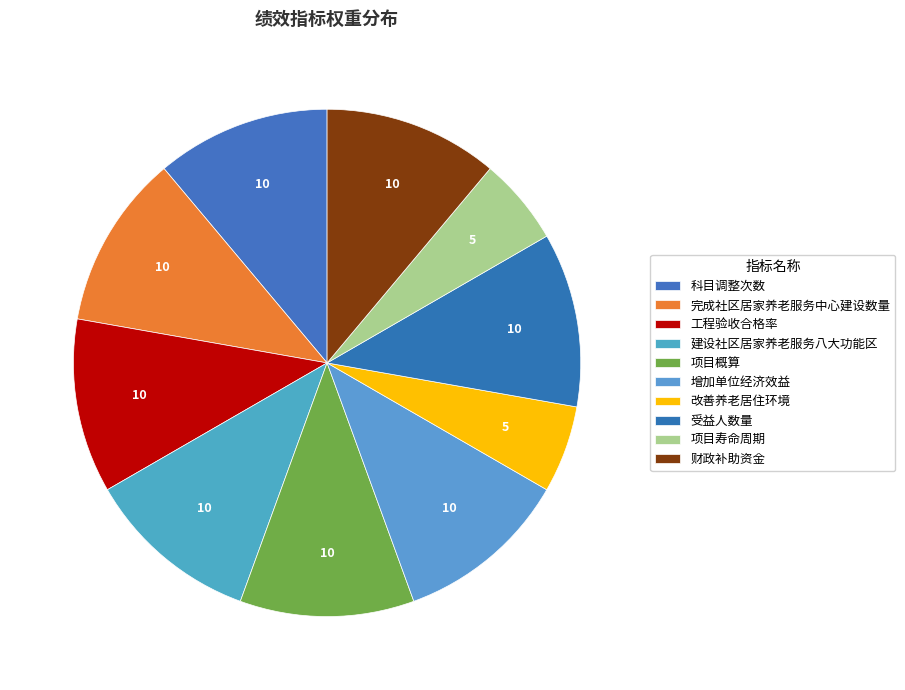

Does 财政补助资金 account for over 50% of the chart?

No